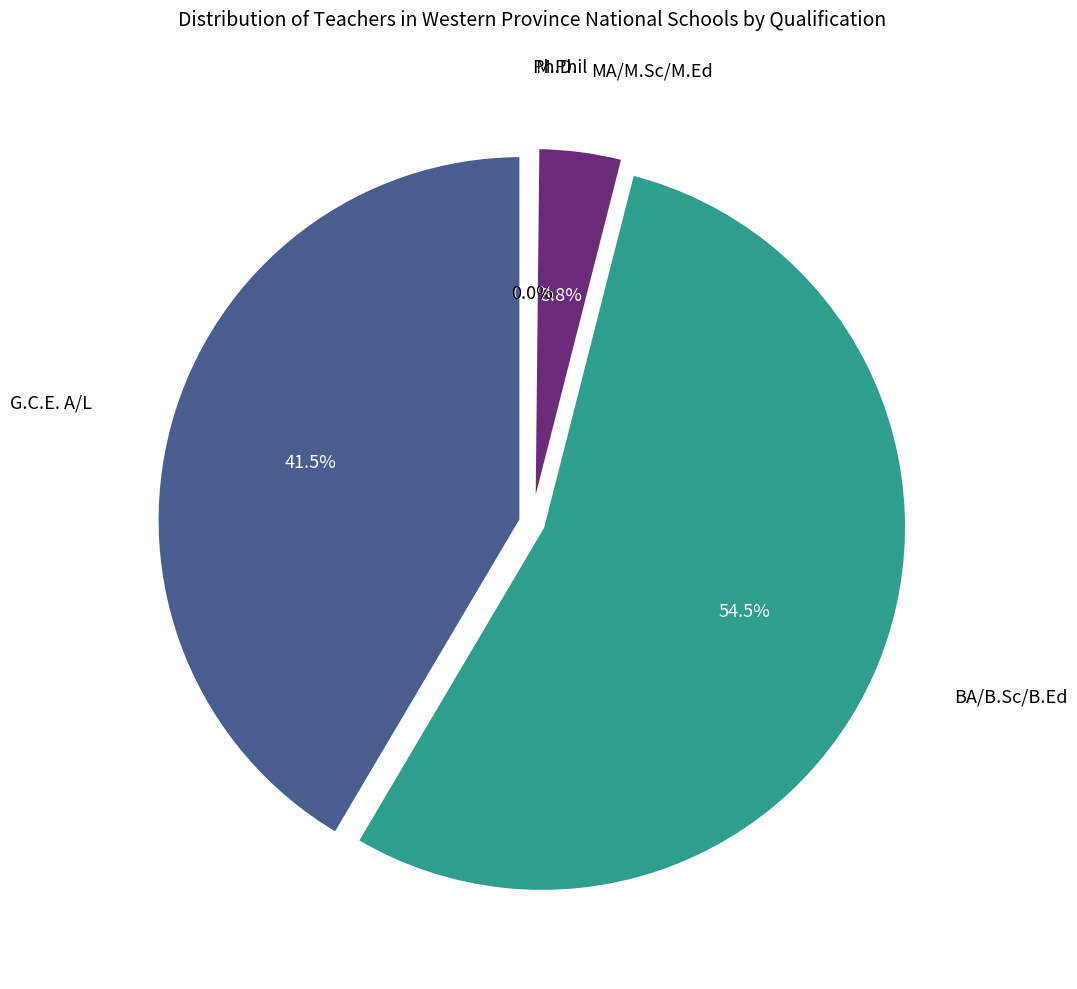

True or false: BA/B.Sc/B.Ed accounts for 48% of the total.

False